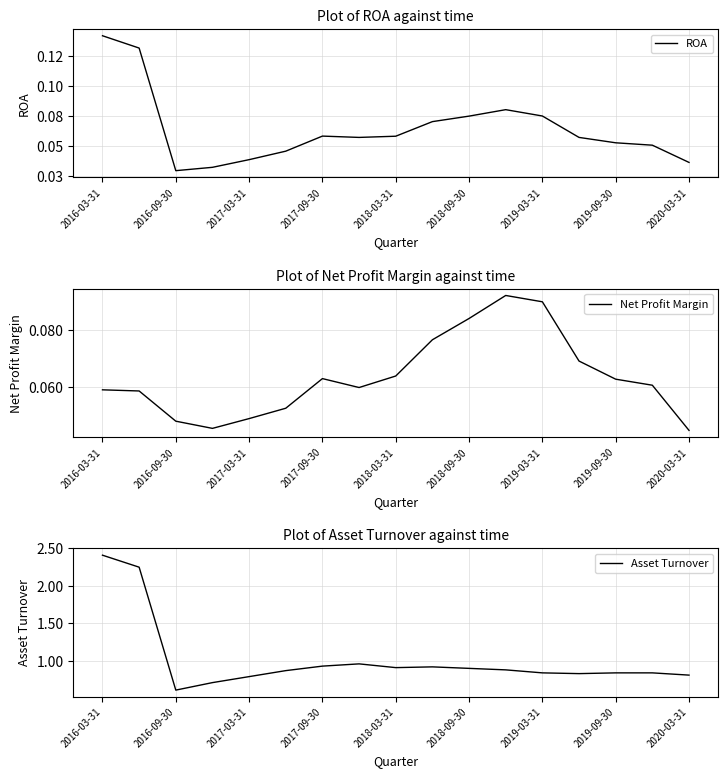

True or false: Net Profit Margin has a value of 0.1 at 2017-03-31.

False